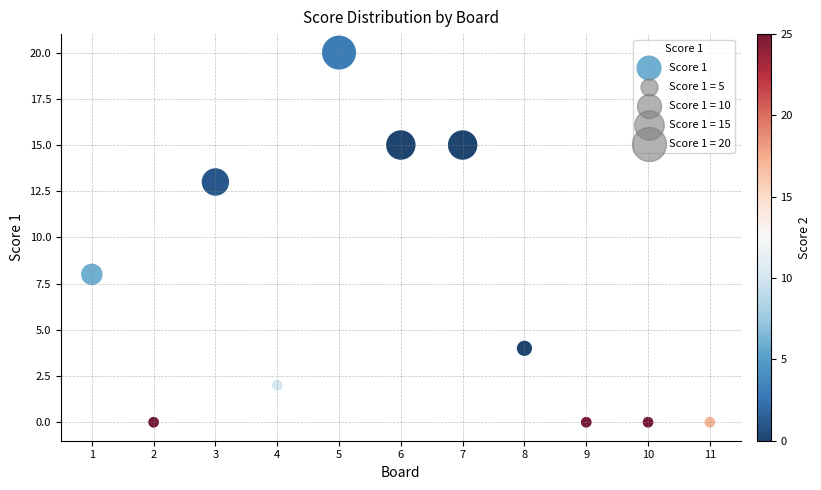

What Y value in the scatter plot is closest to 10?

8